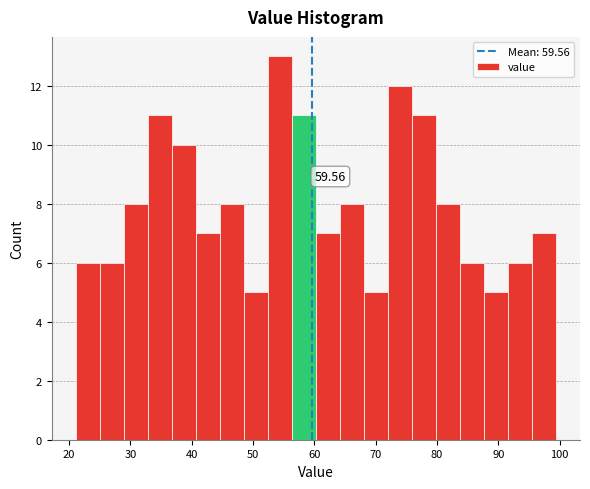

Read against the x-axis, roughly where is the centre of the tallest bar?

54